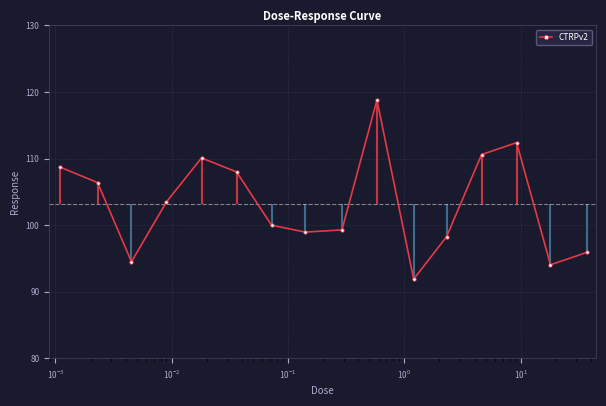

What is the value of the CTRPv2 point at the 1st from the left?

108.7